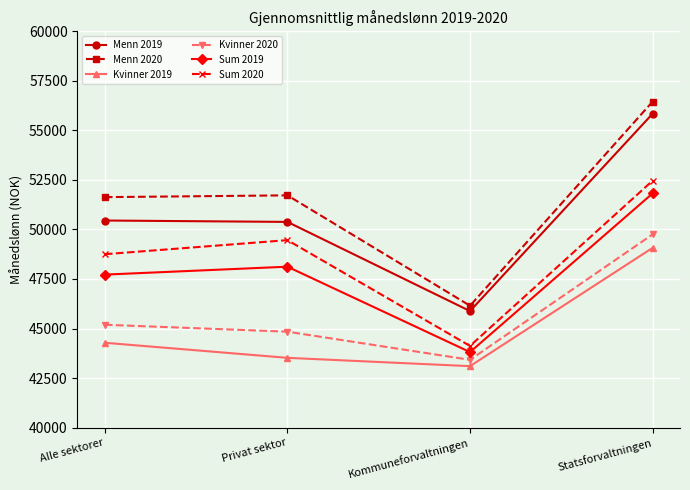

True or false: Menn 2020 and Kvinner 2020 intersect in this chart.

False